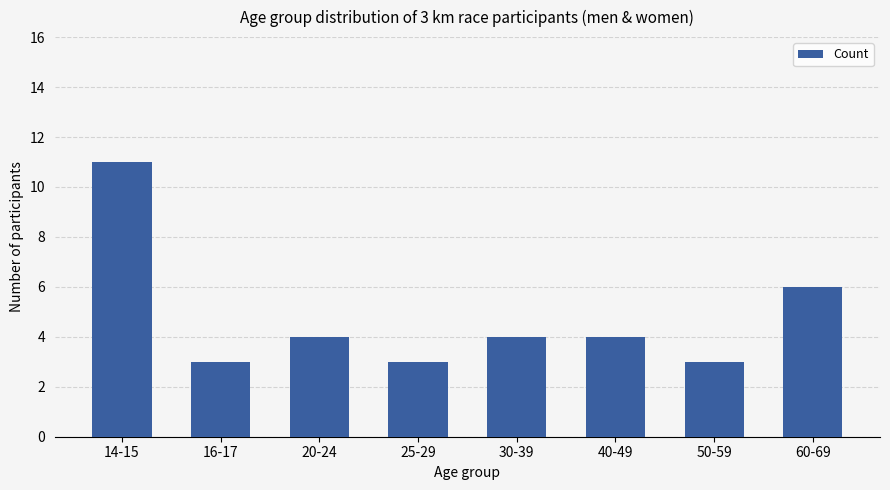

Where does the data first go above 4?

14-15